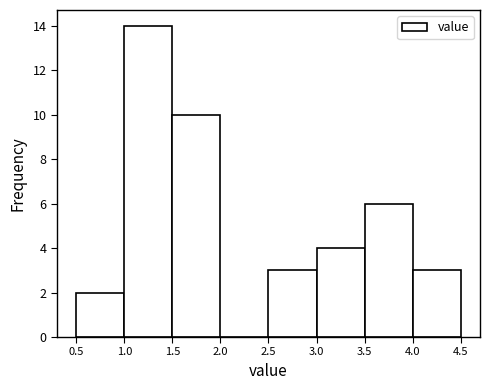

Which range on the x-axis has the tallest bar?

1.0 to 1.5